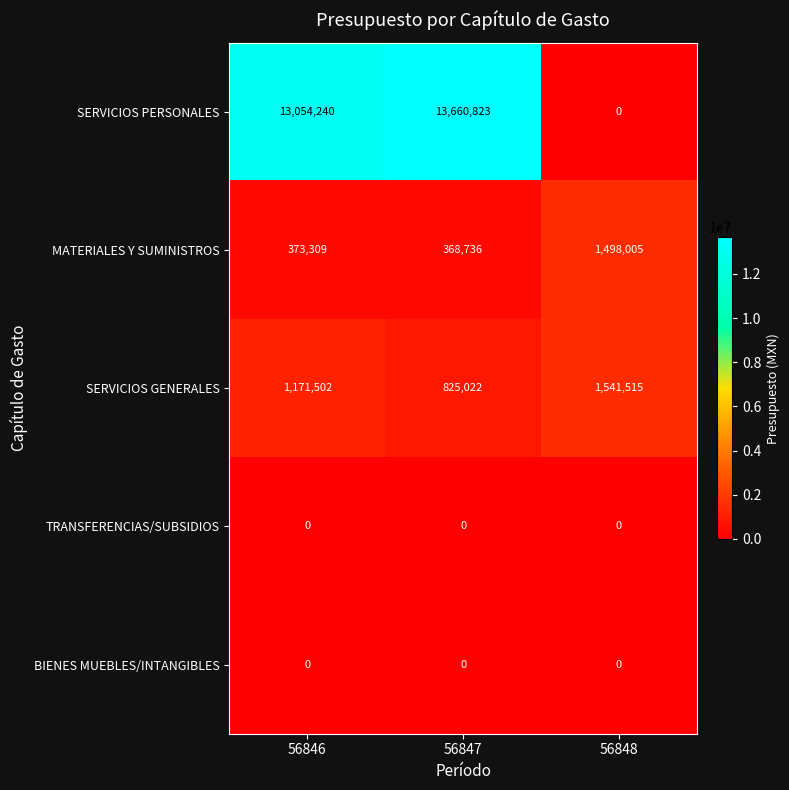

Where is MATERIALES Y SUMINISTROS nearest to the value 933370?

56846